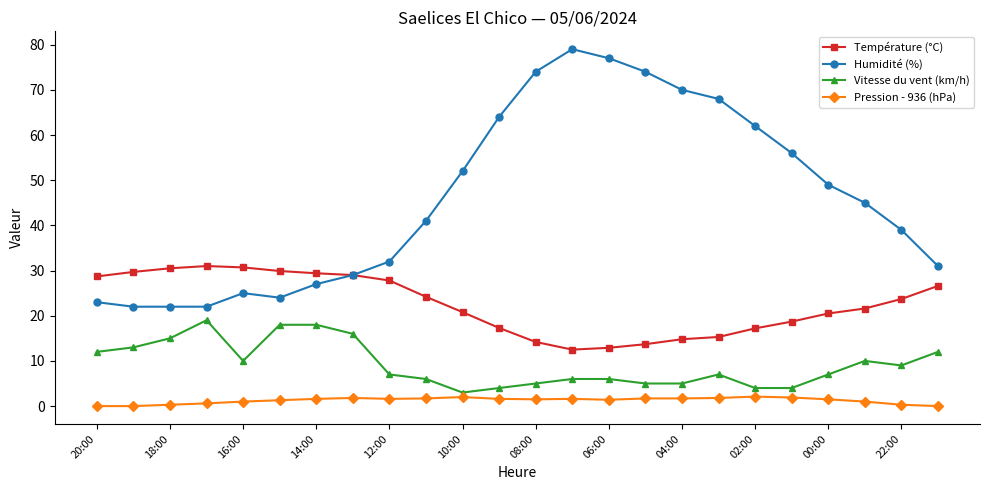

List the series in order of their peak value, highest first.

Humidité (%), Température (°C), Vitesse du vent (km/h), Pression - 936 (hPa)